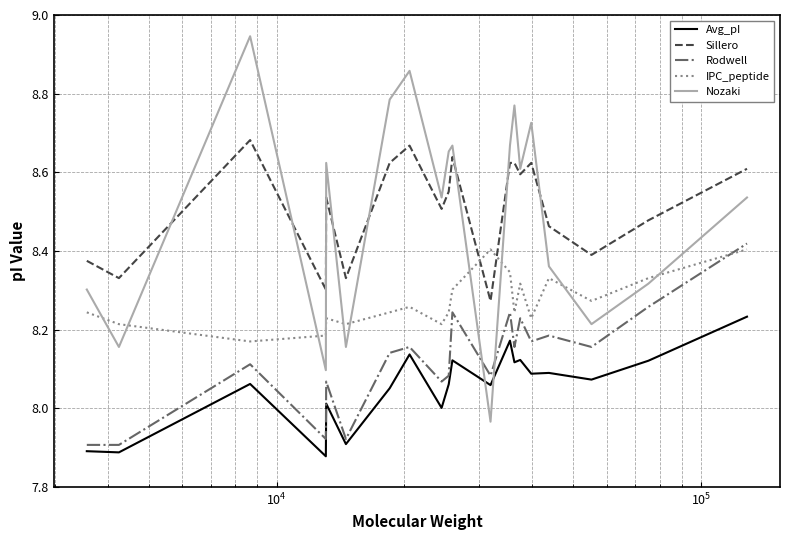

How many intersections are there between Nozaki and IPC_peptide?

10